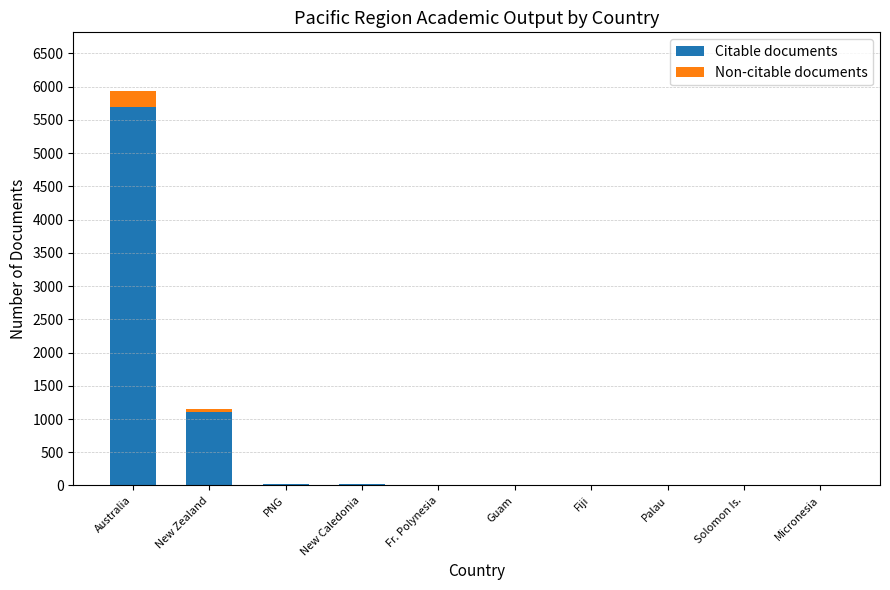

True or false: Citable documents has a value of 8195 at Australia.

False